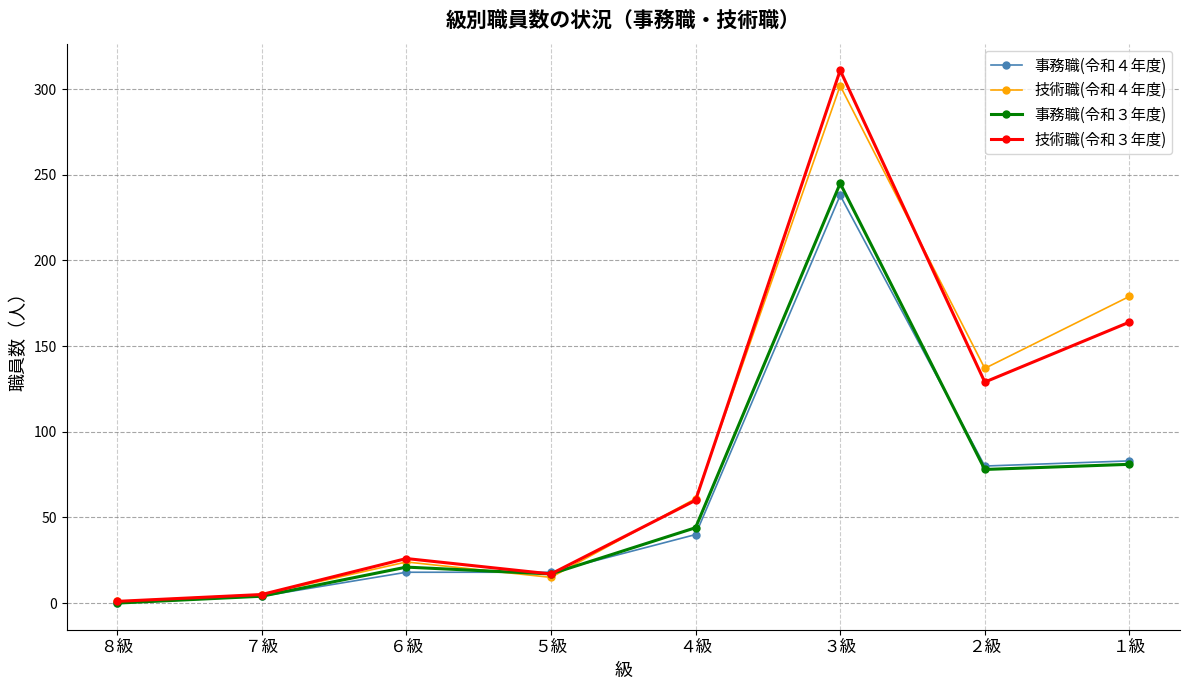

Reading left to right, list all the values displayed in this chart.

事務職(令和４年度): ８級=0	７級=4	６級=18	５級=18	４級=40	３級=238	２級=80	１級=83
技術職(令和４年度): ８級=1	７級=5	６級=24	５級=15	４級=61	３級=302	２級=137	１級=179
事務職(令和３年度): ８級=0	７級=4	６級=21	５級=17	４級=44	３級=245	２級=78	１級=81
技術職(令和３年度): ８級=1	７級=5	６級=26	５級=17	４級=60	３級=311	２級=129	１級=164